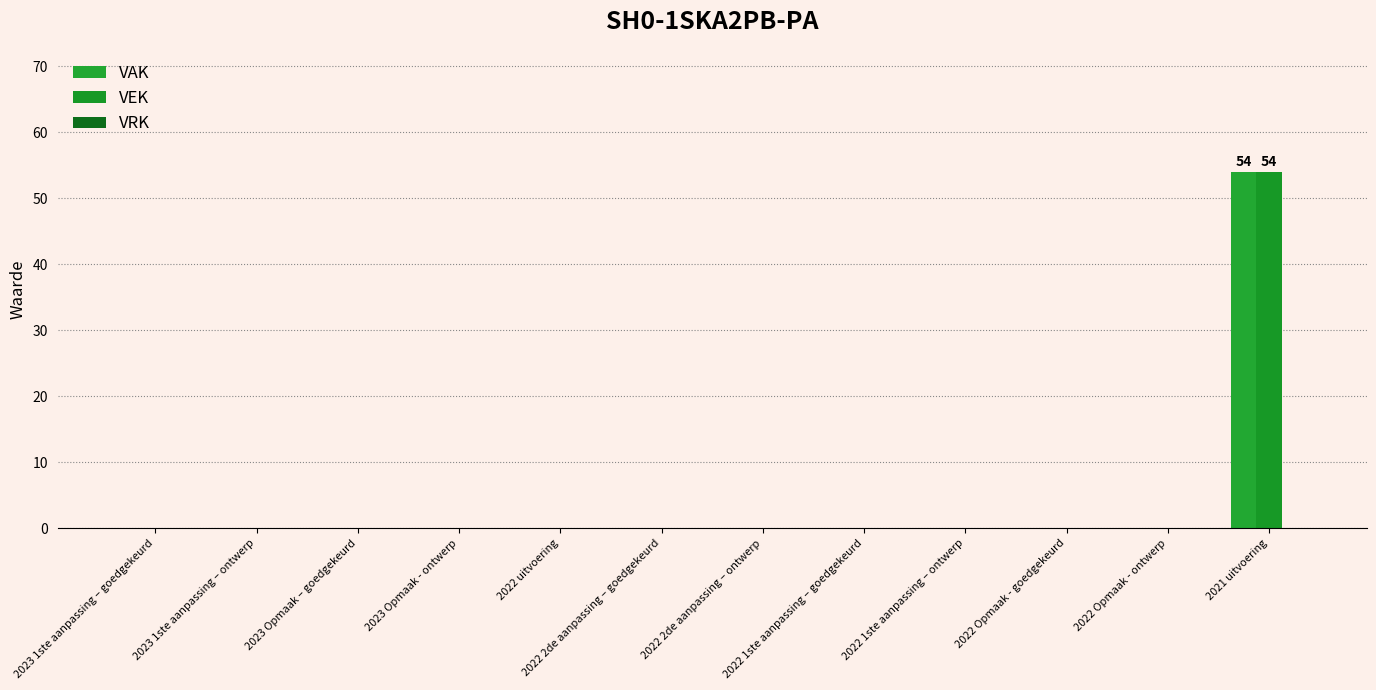

Which series has the largest total across all categories?

VAK